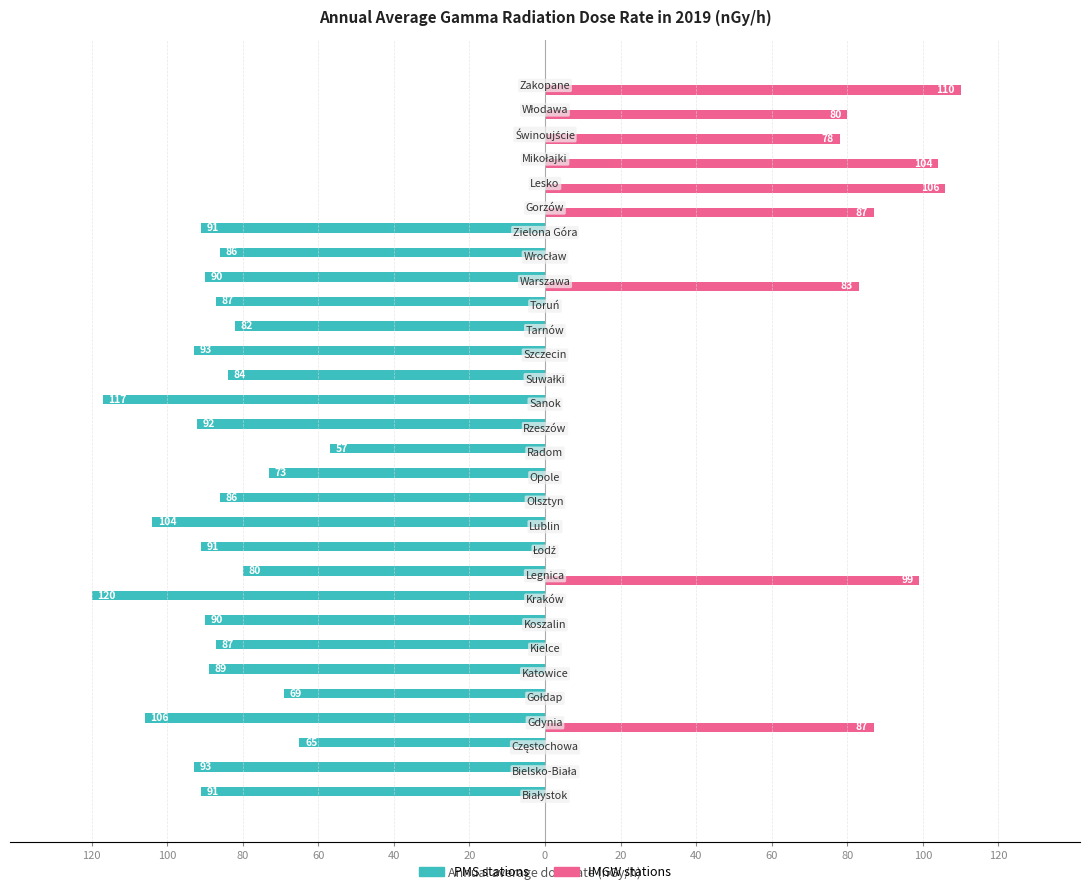

What are all the series names shown in the legend?

PMS stations, IMGW stations